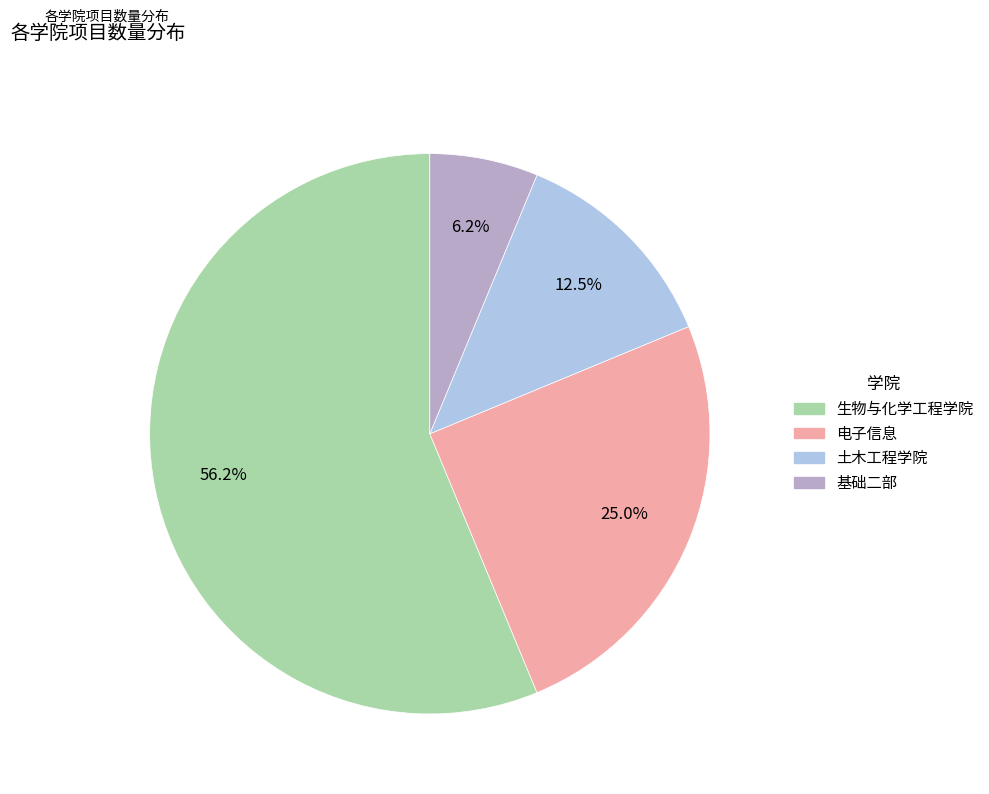

Rank the categories by value from highest to lowest.

生物与化学工程学院, 电子信息, 土木工程学院, 基础二部